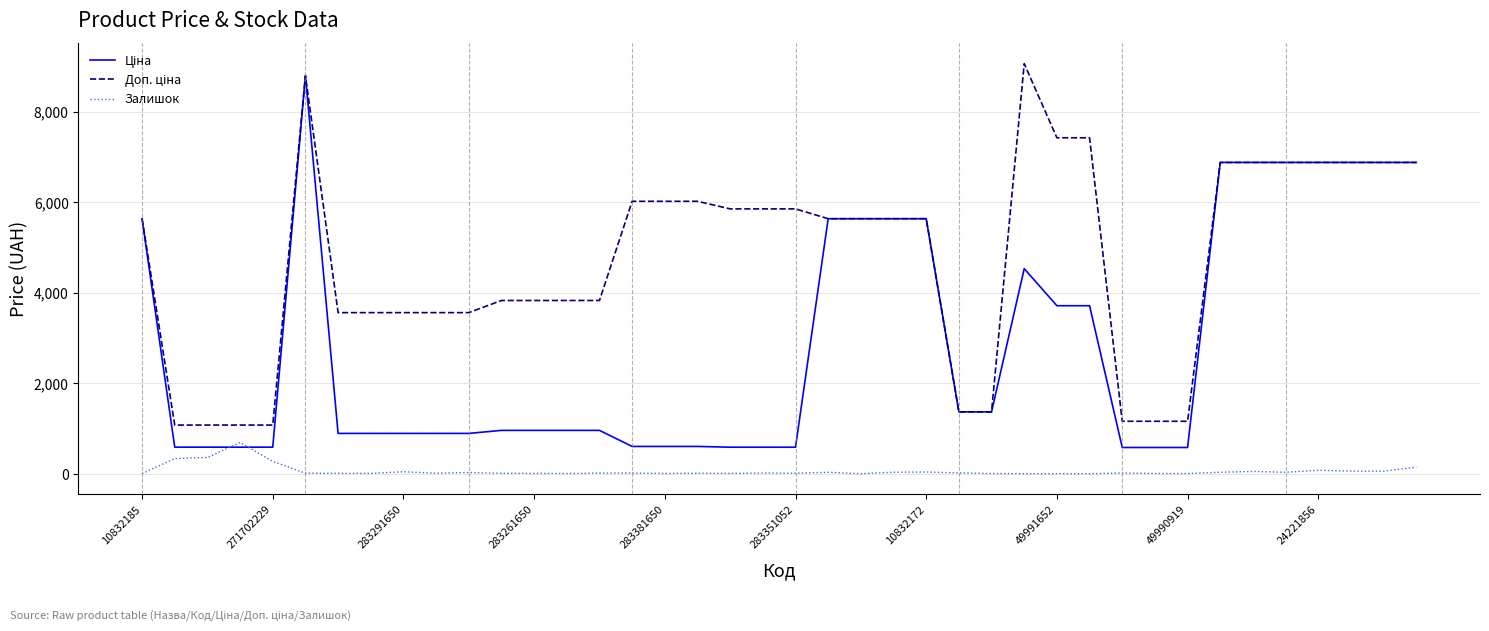

What is the maximum value shown in the chart?

9062.9